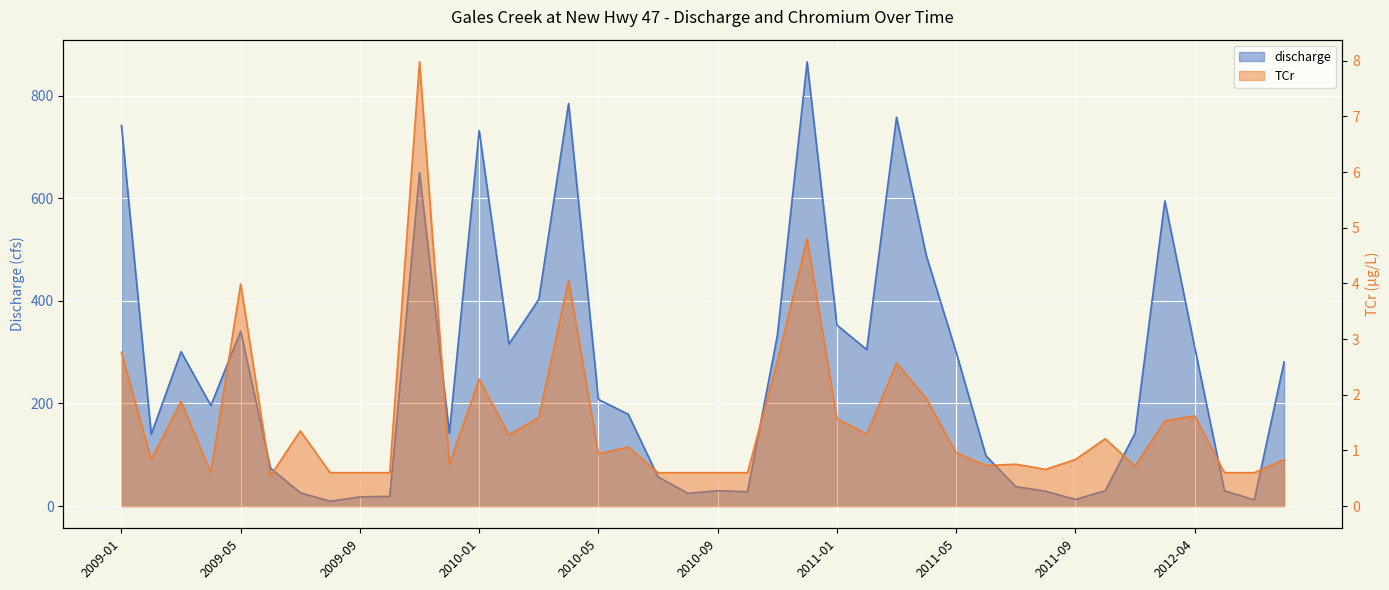

What is the difference between the TCr values at 2010-07 and 2011-06?

0.1